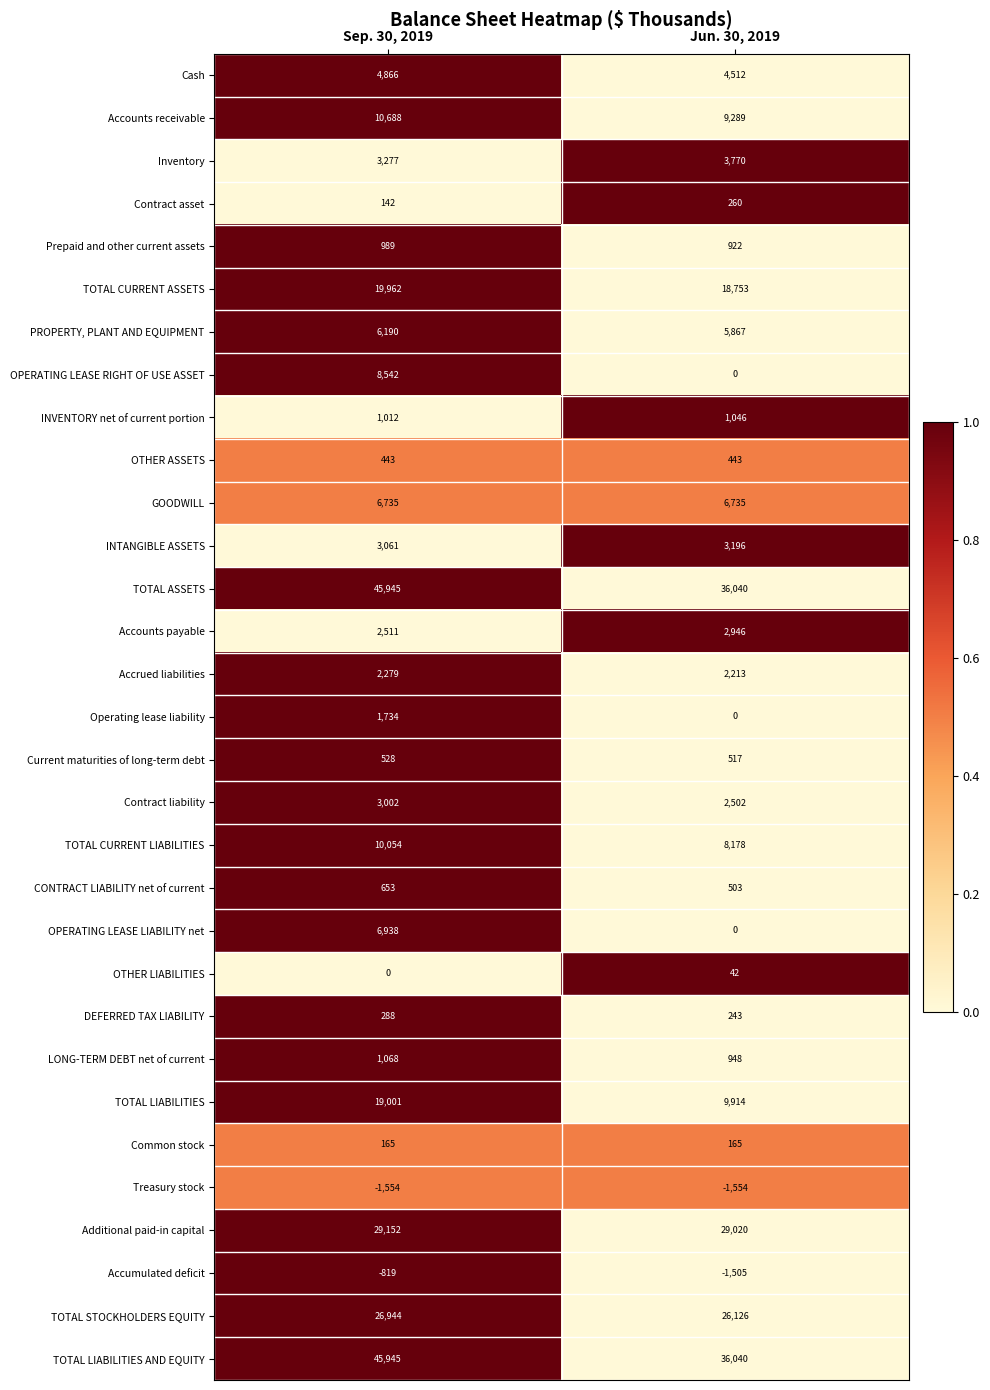

What is the sum of the Accumulated deficit values at Jun. 30, 2019 and Sep. 30, 2019?

-2324